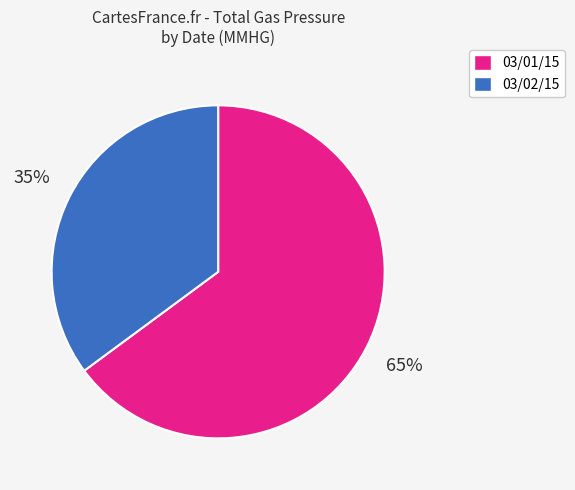

How many slices are in this pie chart?

2